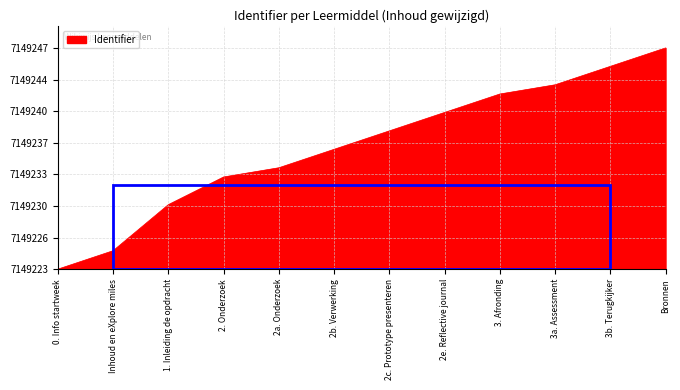

Rank the categories by value from lowest to highest.

0. Info startweek, Inhoud en eXplore miles, 1. Inleiding de opdracht, 2. Onderzoek, 2a. Onderzoek, 2b. Verwerking, 2c. Prototype presenteren, 2e. Reflective journal, 3. Afronding, 3a. Assessment, 3b. Terugkijker, Bronnen